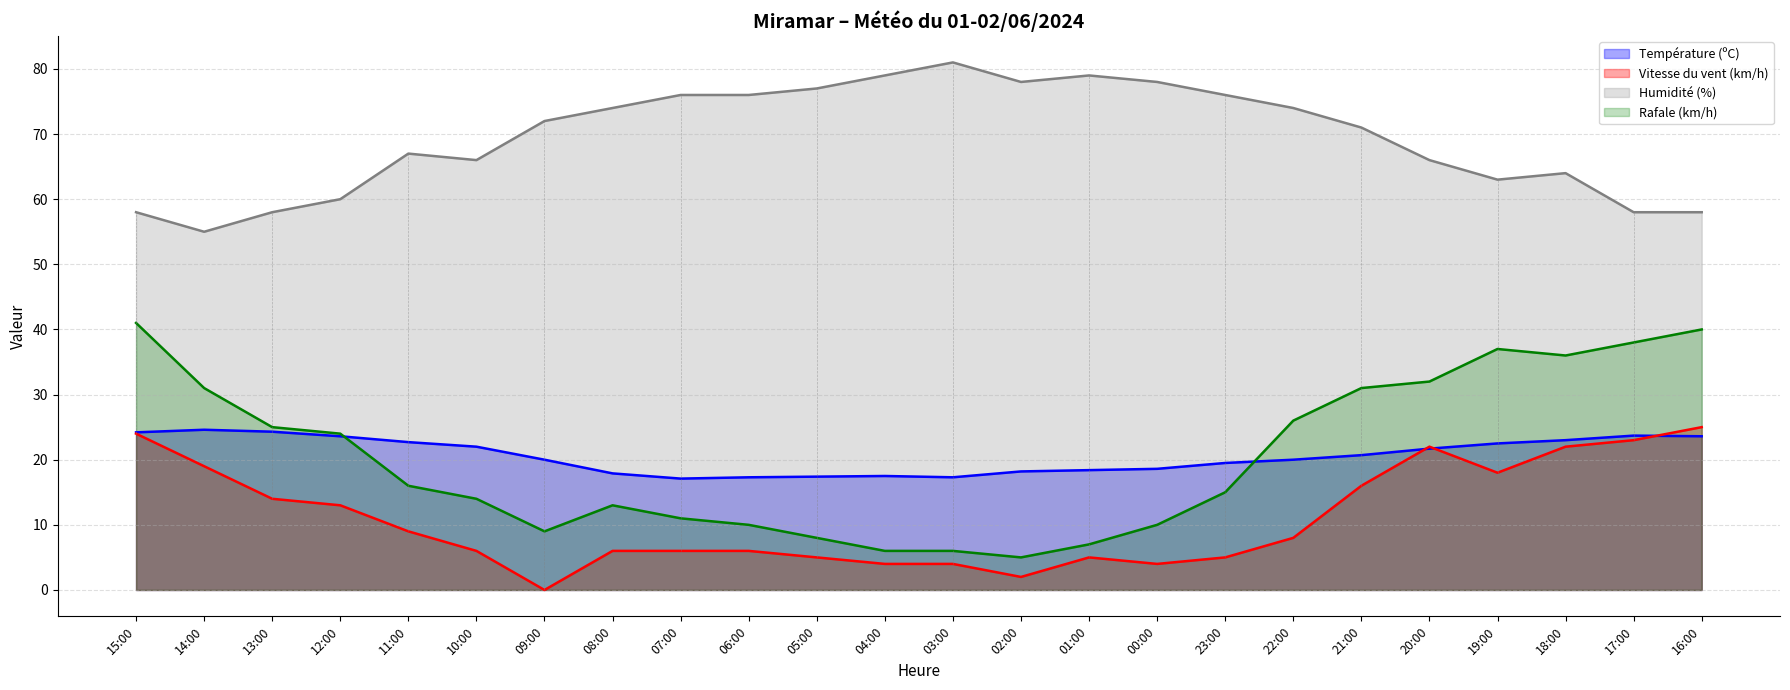

True or false: Température (ºC) and Humidité (%) intersect in this chart.

False